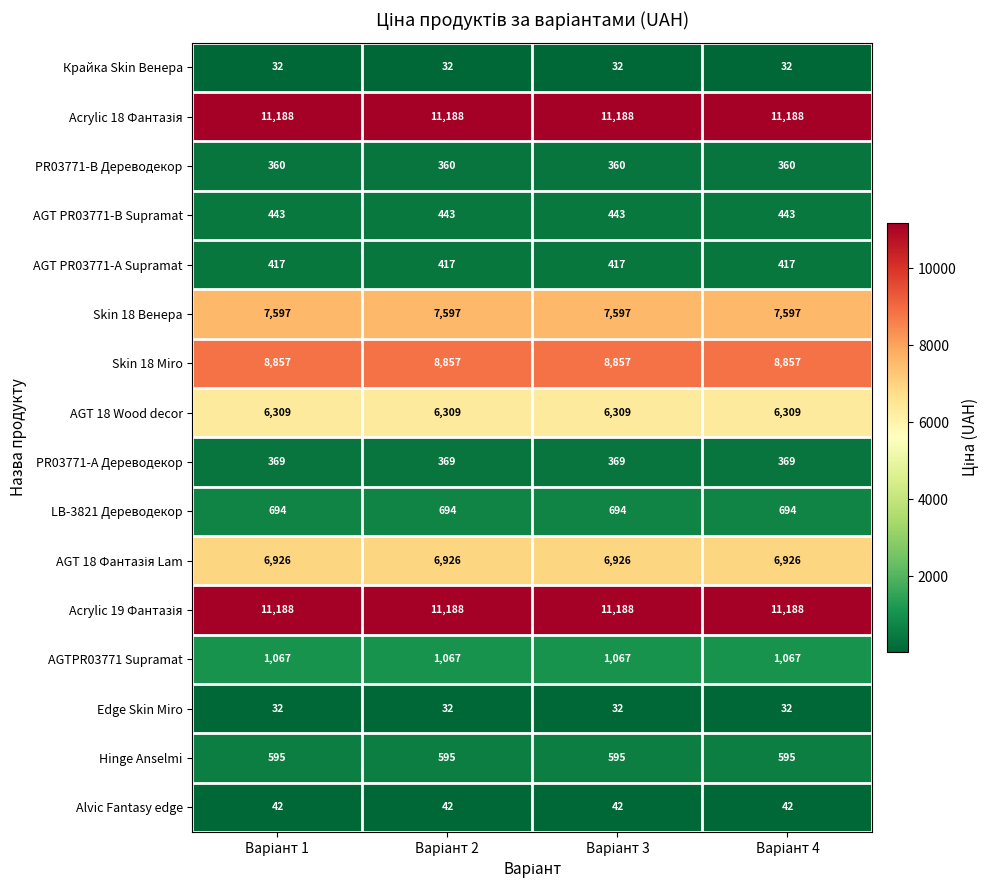

What is the average value of the Skin 18 Miro series?

8857